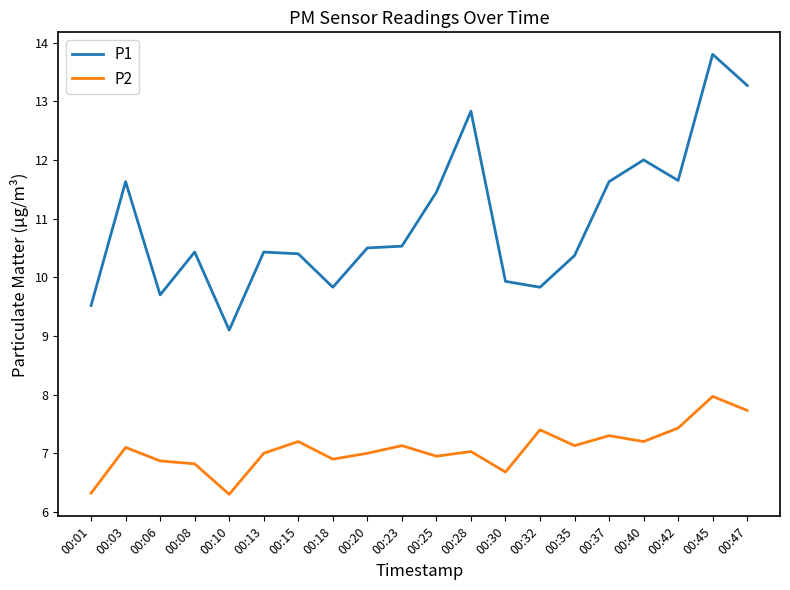

Is it true that P2 equals 6.9 at 00:18?

True